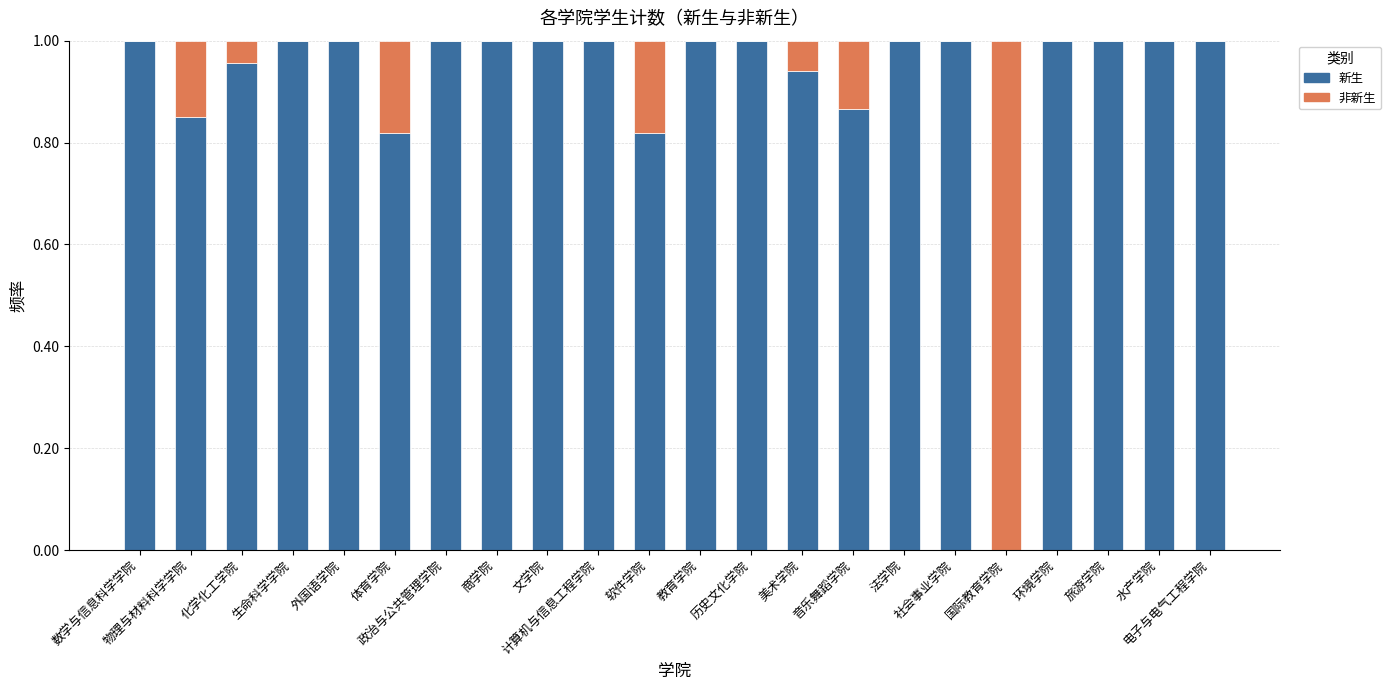

Count the number of categories in the chart.

22